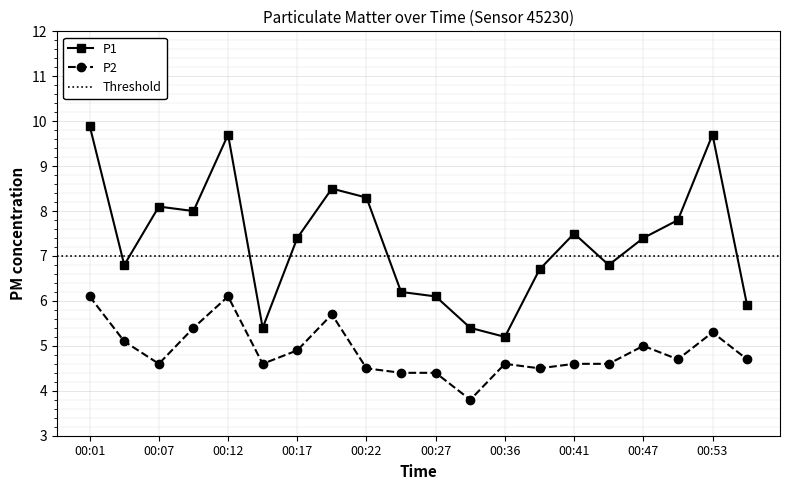

The P2 series shows 1.7 at 00:22. True or false?

False